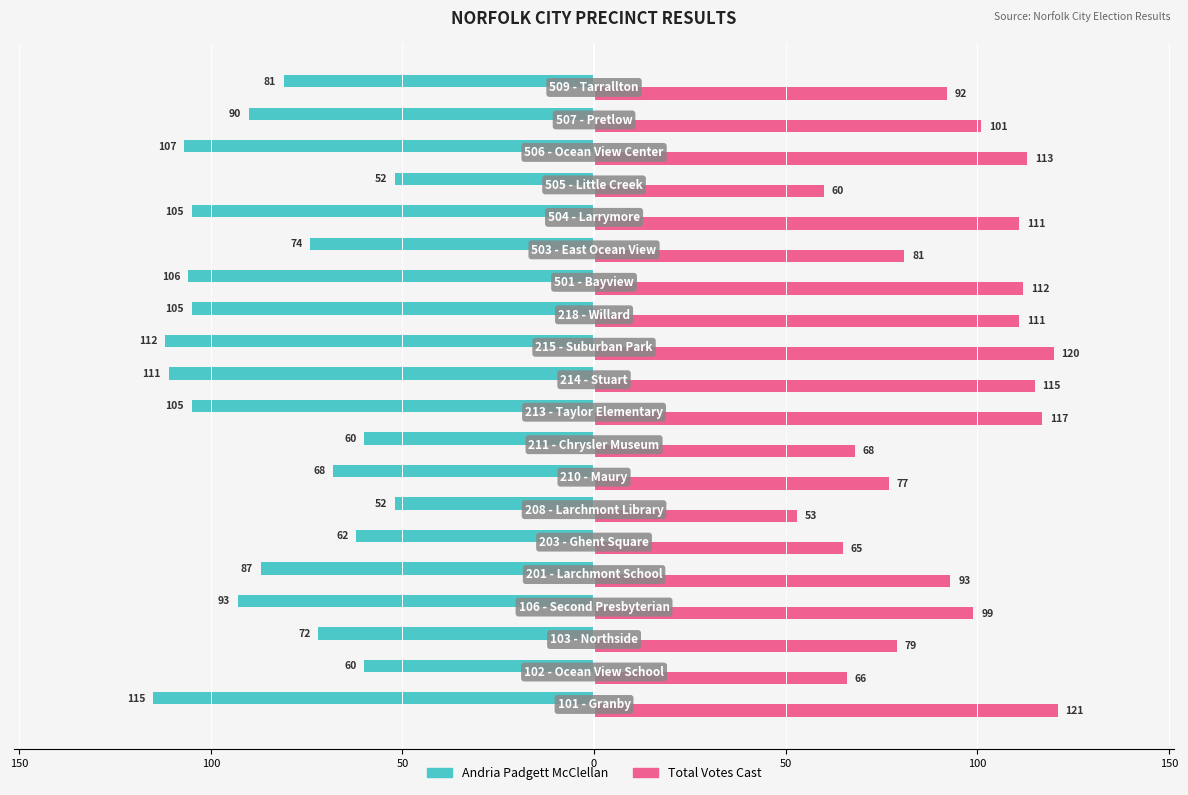

What are all the series names shown in the legend?

Andria Padgett McClellan, Total Votes Cast